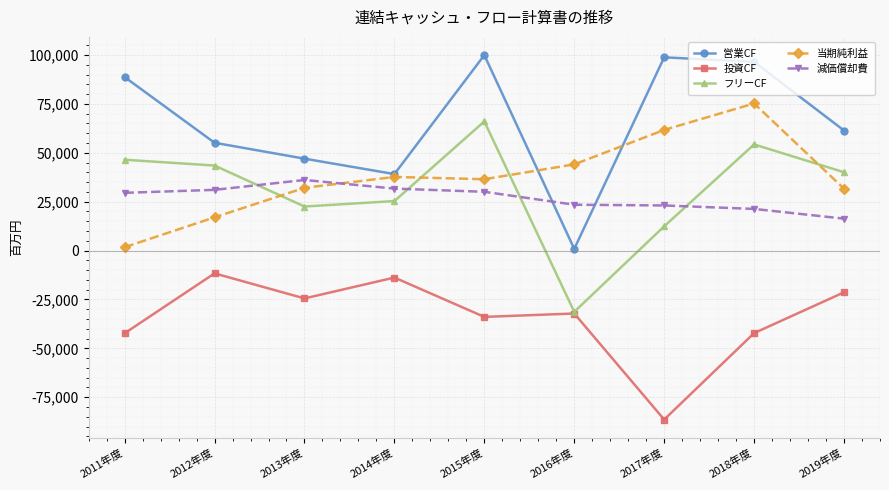

How many values in the 投資CF series are below -32179?

4